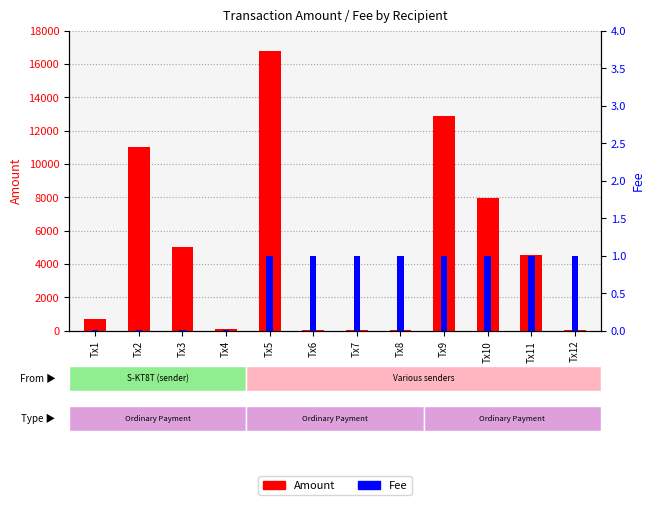

How many values in the Amount series are below 4539?

6